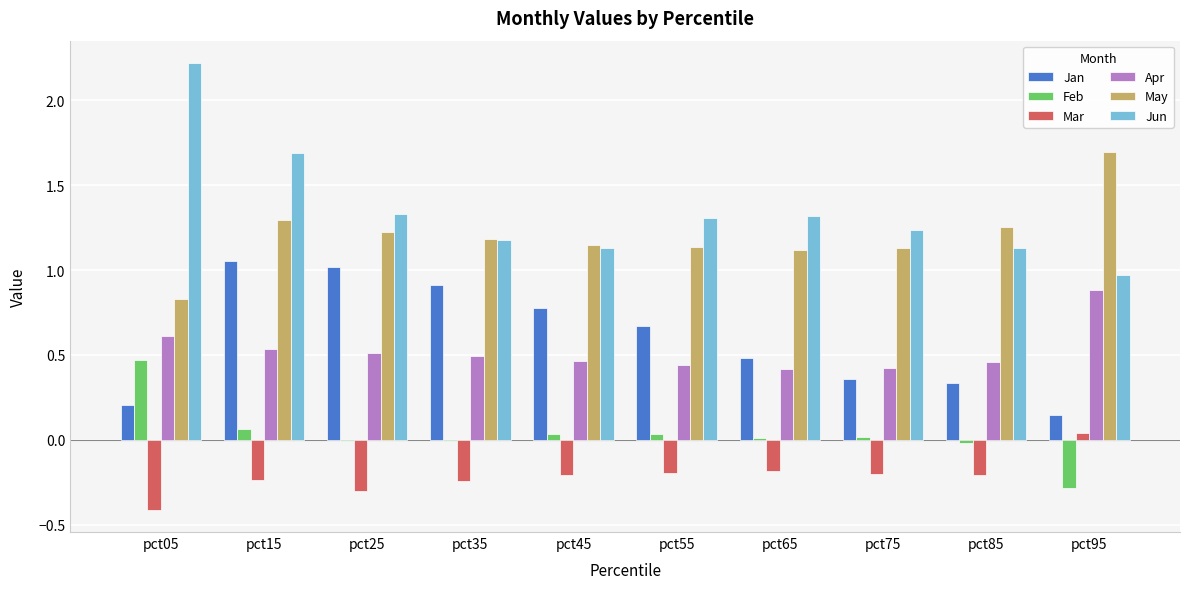

Count the Apr values in the range 0 to 1.

10